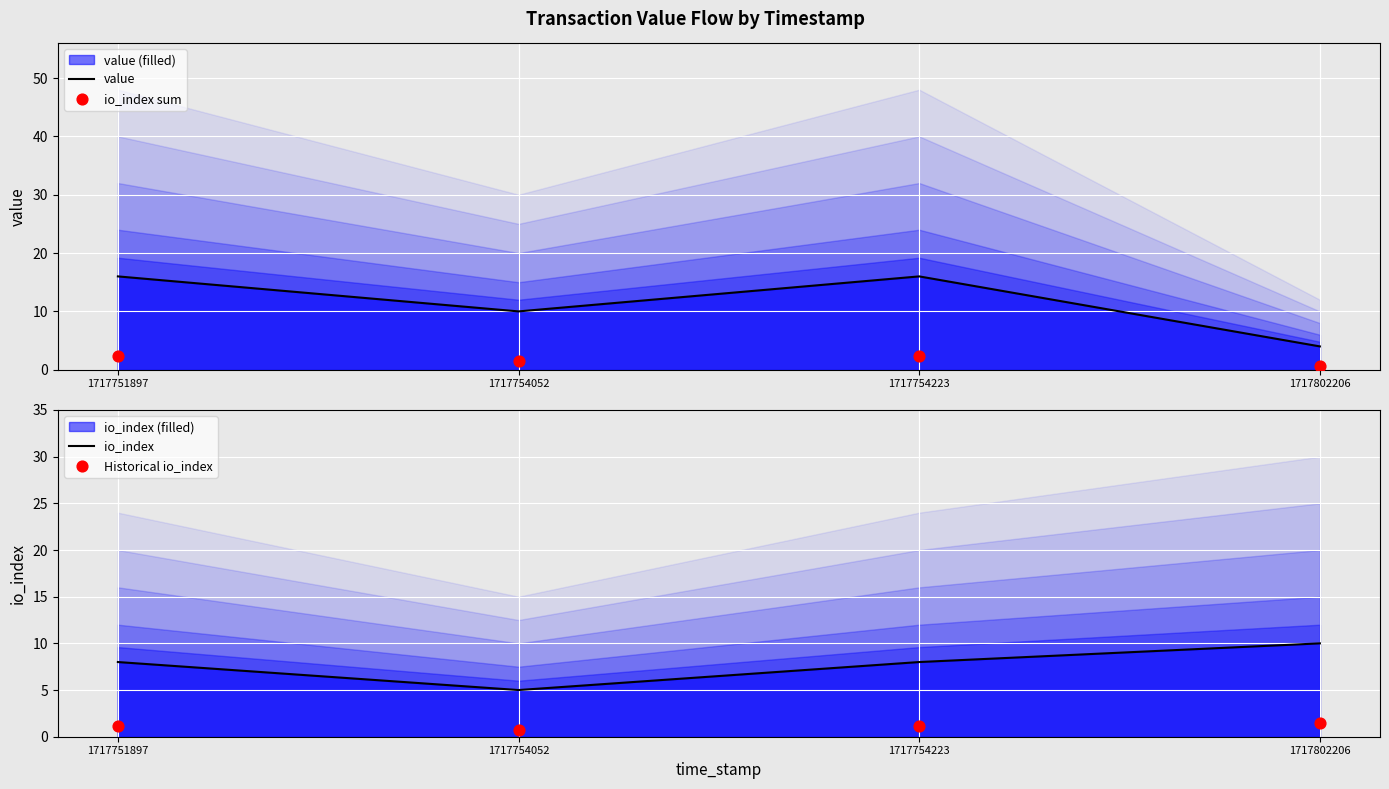

Which series reaches the maximum Y coordinate?

value